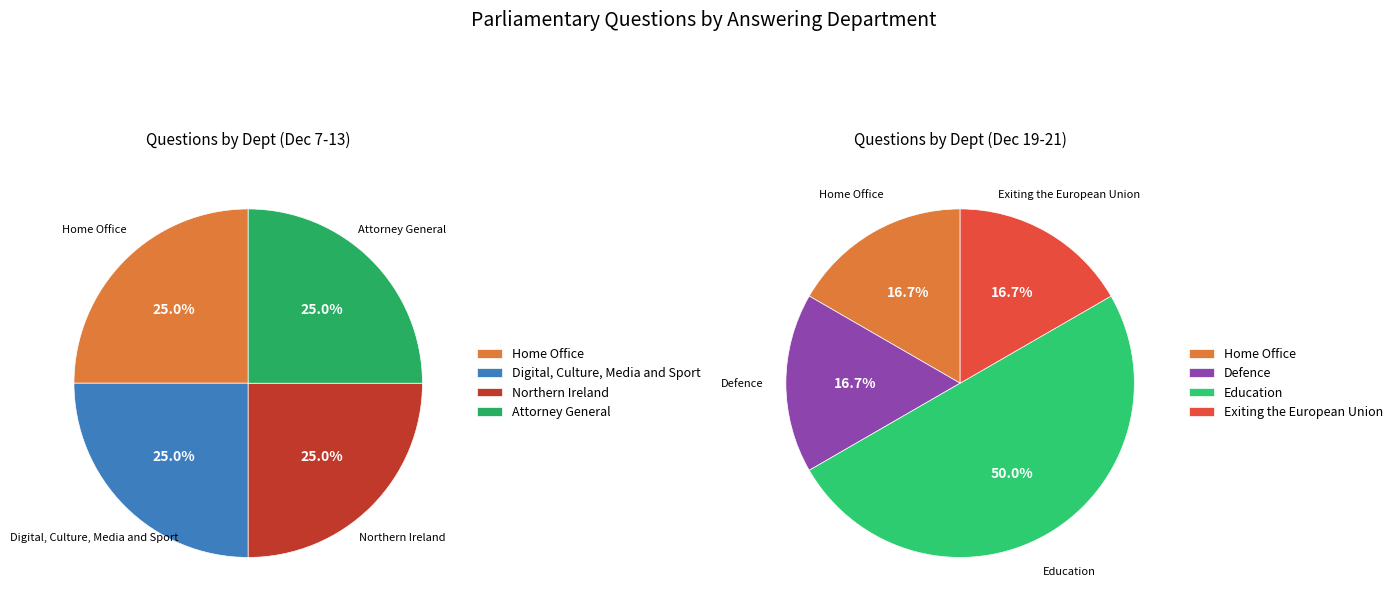

Does any single category account for the majority?

No